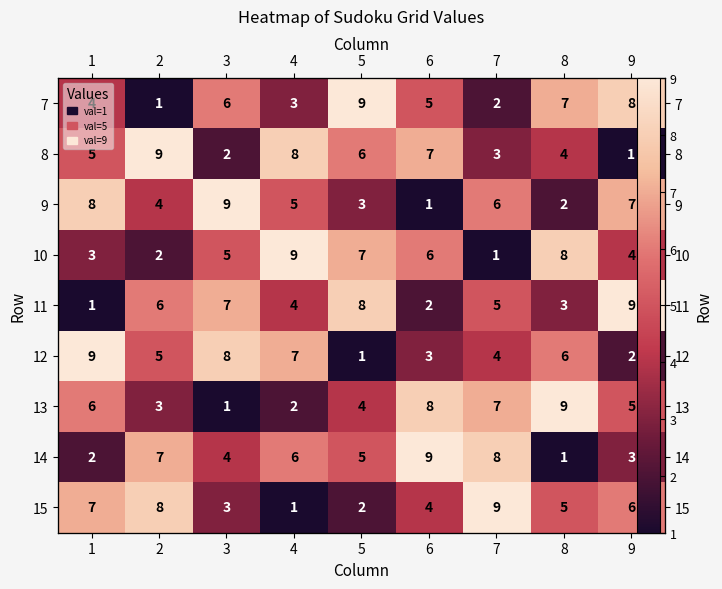

At which label does 7 reach its peak?

5